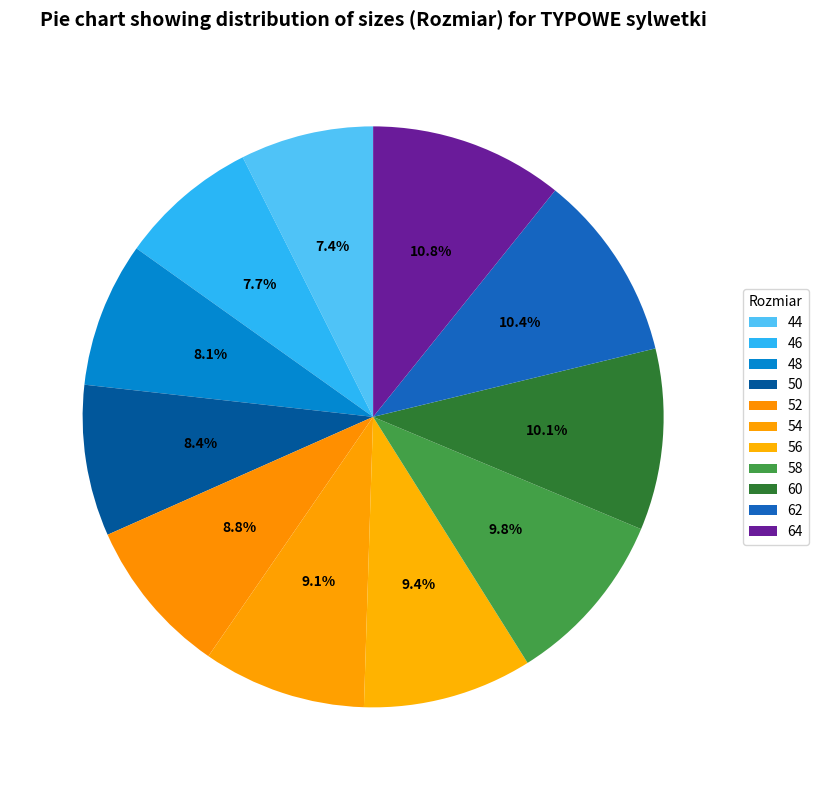

Rank the categories by value from lowest to highest.

44, 46, 48, 50, 52, 54, 56, 58, 60, 62, 64